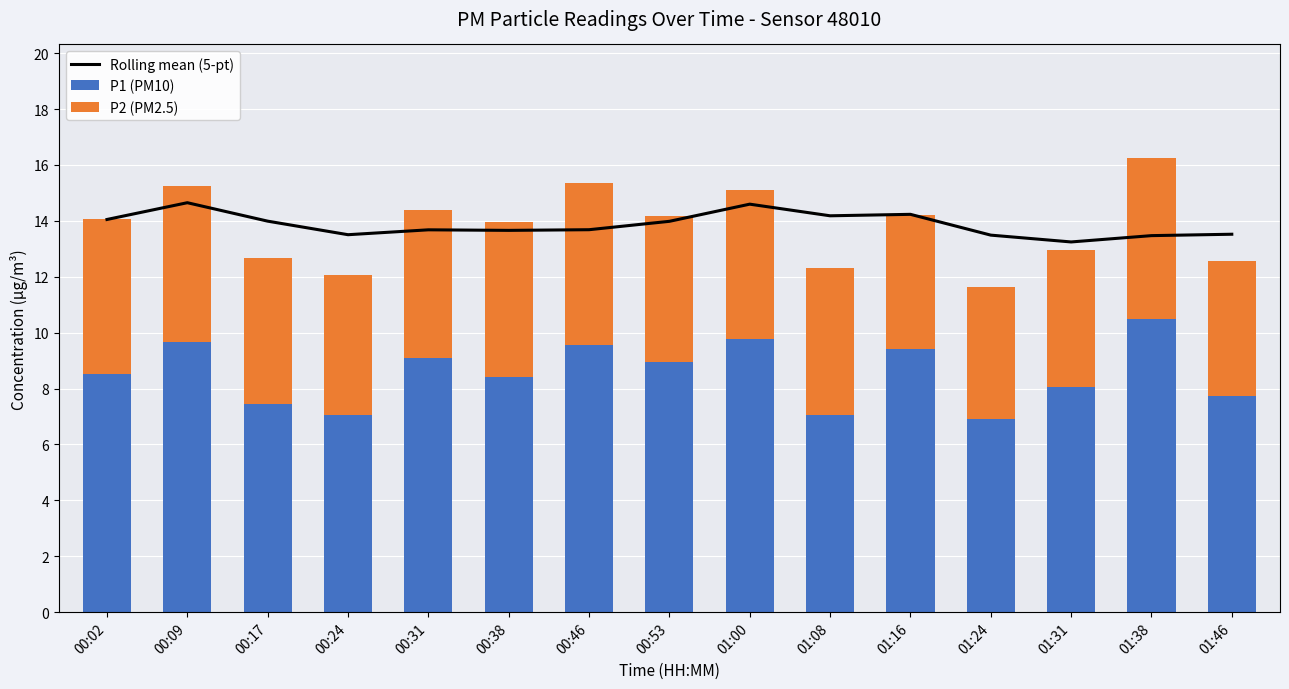

How many groups of bars are there?

15